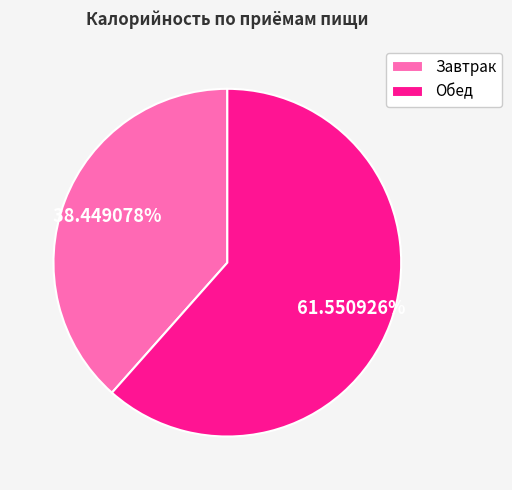

To the nearest percent, what is the combined percentage of Завтрак and Обед?

100%